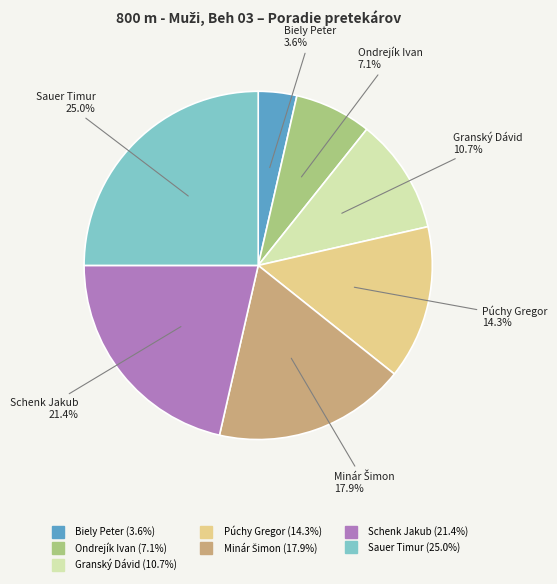

Which slice is the largest?

Sauer Timur